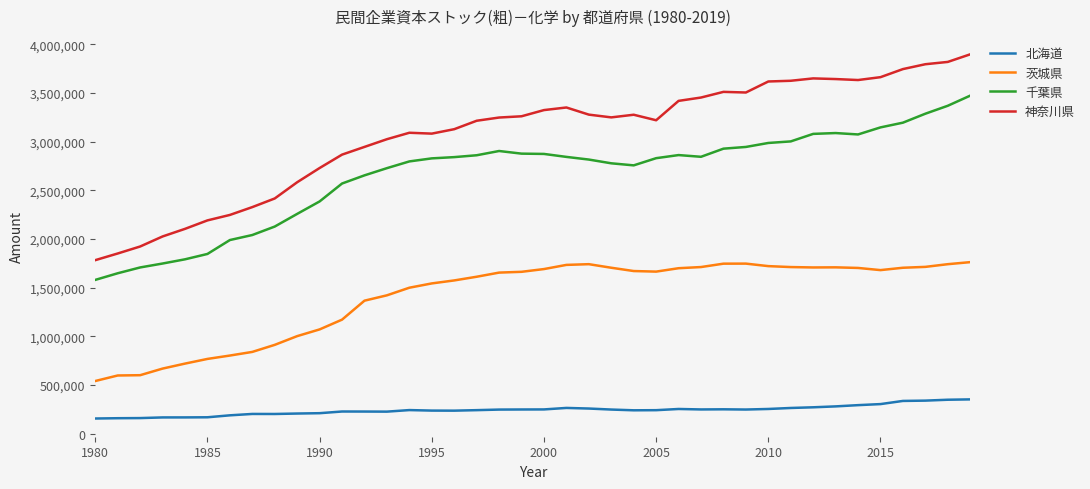

How many values in the 茨城県 series are below 1664493?

20